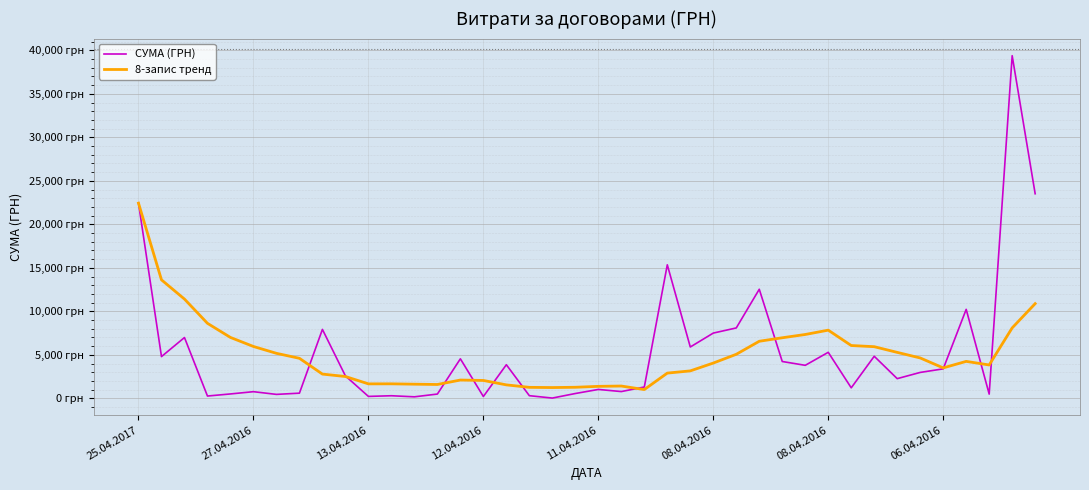

What are all the series names shown in the legend?

СУМА (ГРН), 8-запис тренд